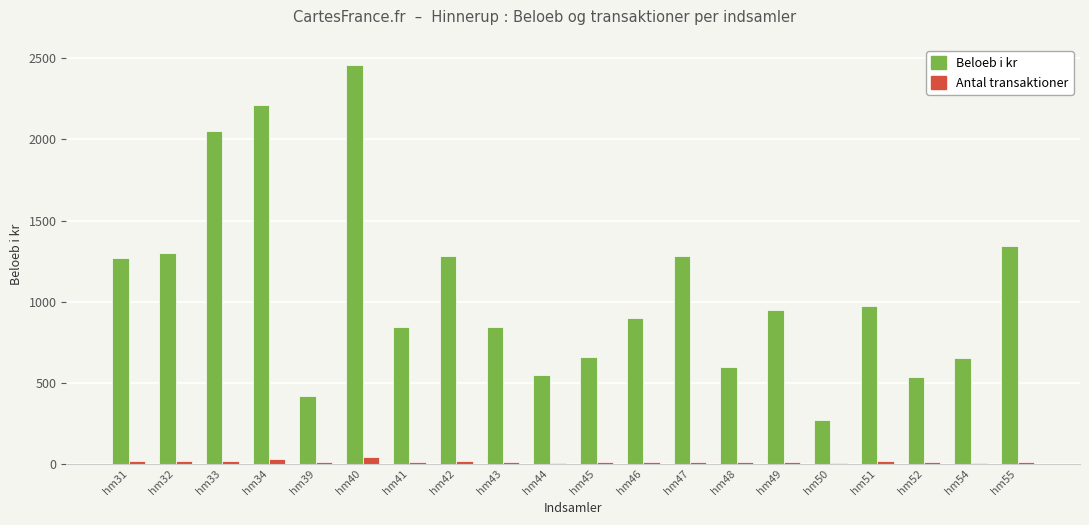

What is the difference between the Beloeb i kr values at hm39 and hm47?

860